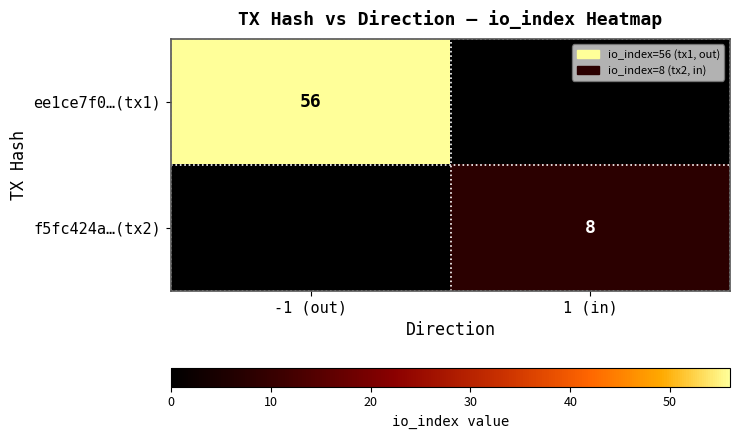

At which category is the sum across all series the highest?

-1 (out)